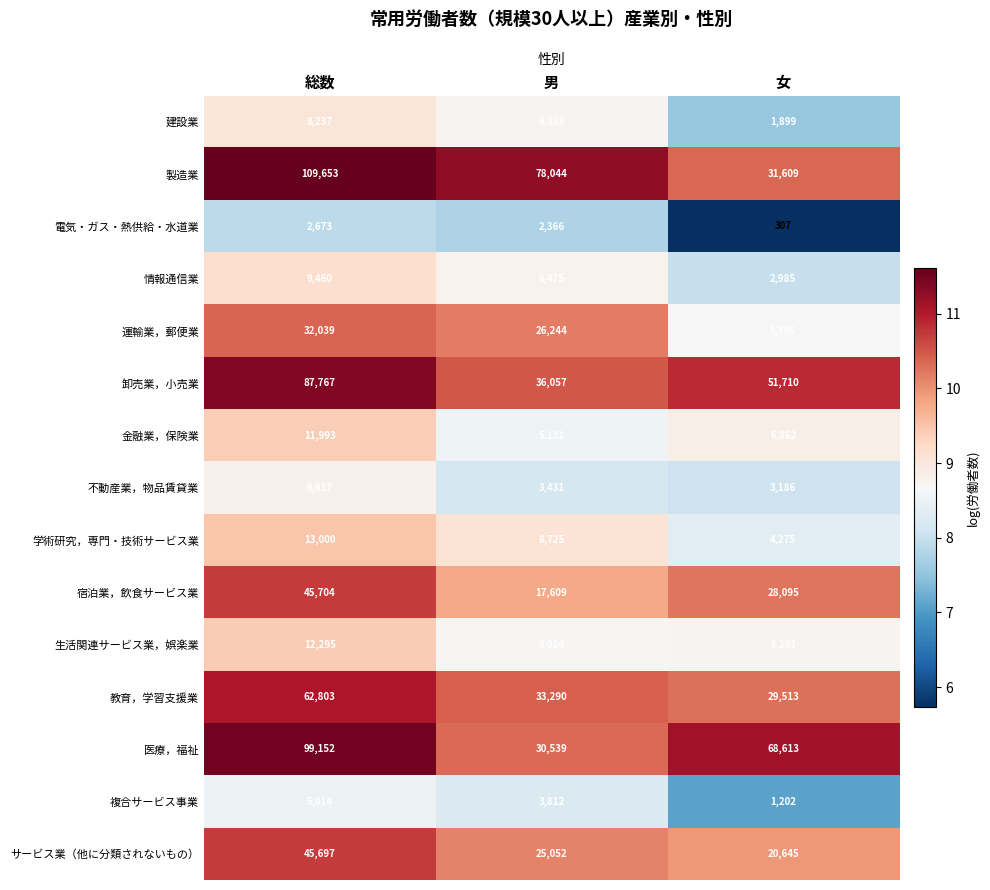

Which series has the largest total across all categories?

製造業